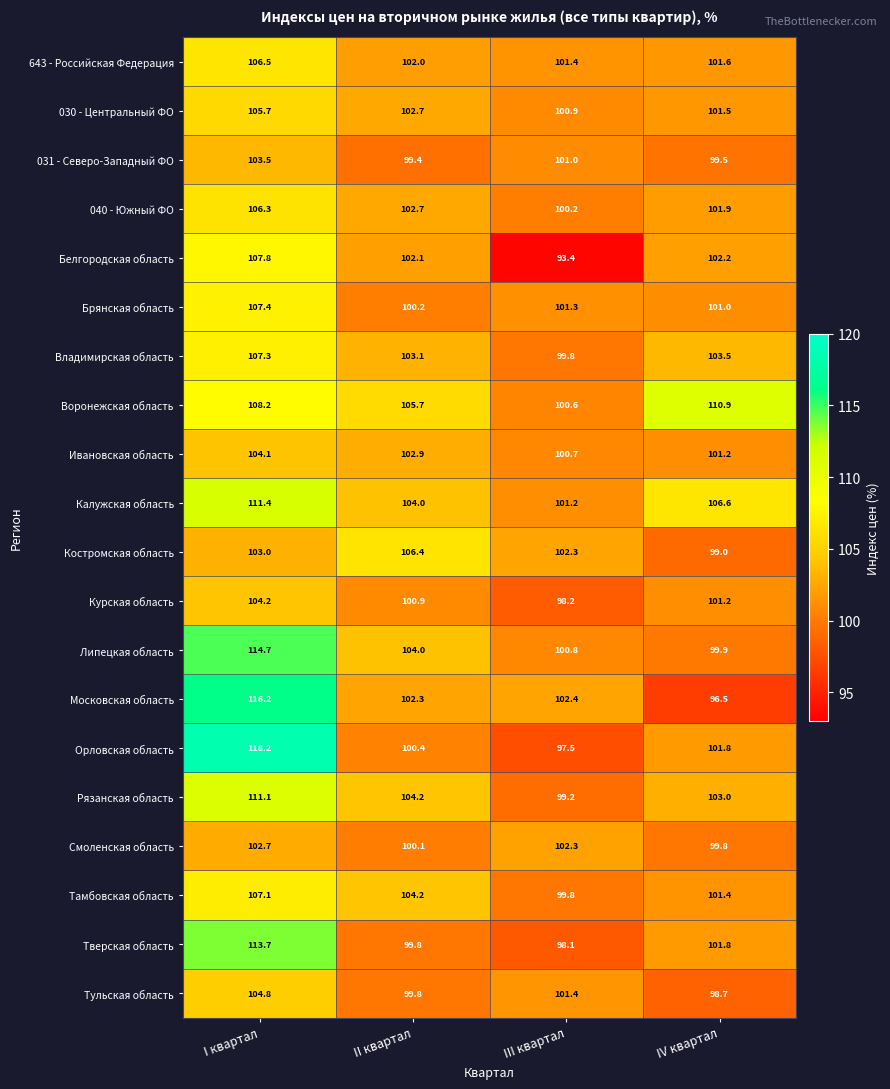

At how many categories does at least one series exceed 99?

4